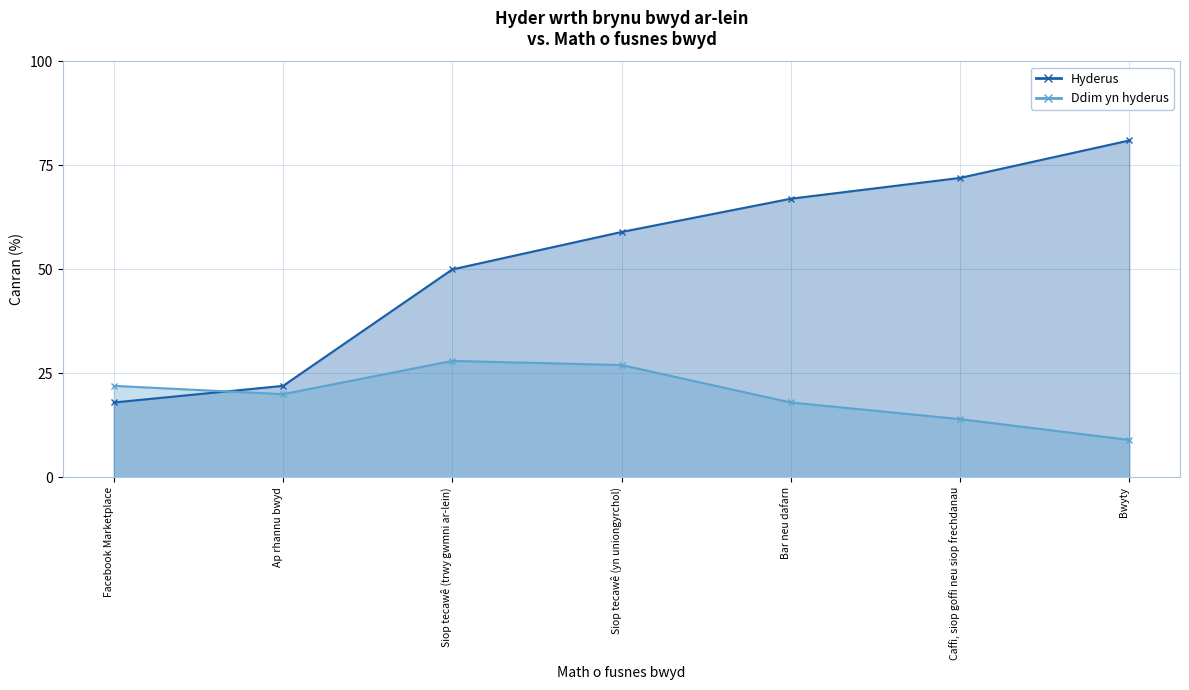

How many series are shown in this chart?

2